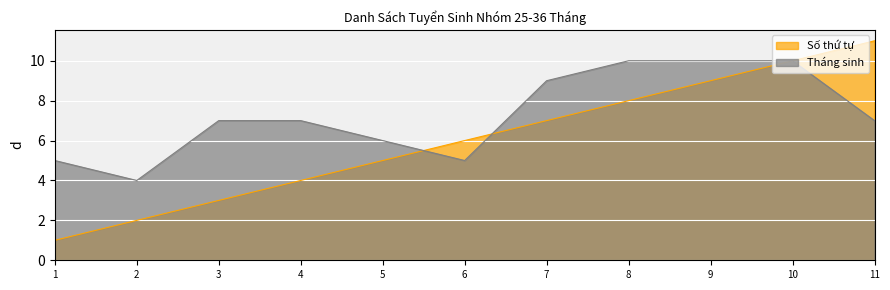

How many data points in Số thứ tự are less than 6?

5